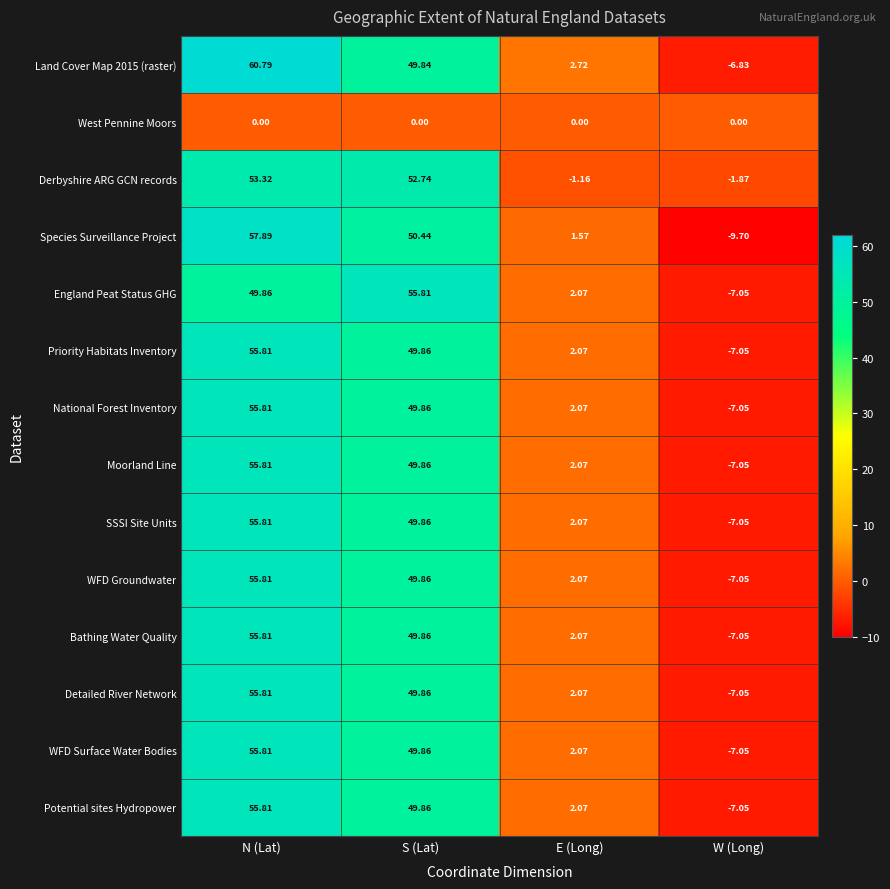

How many positive values does the England Peat Status GHG series have?

3